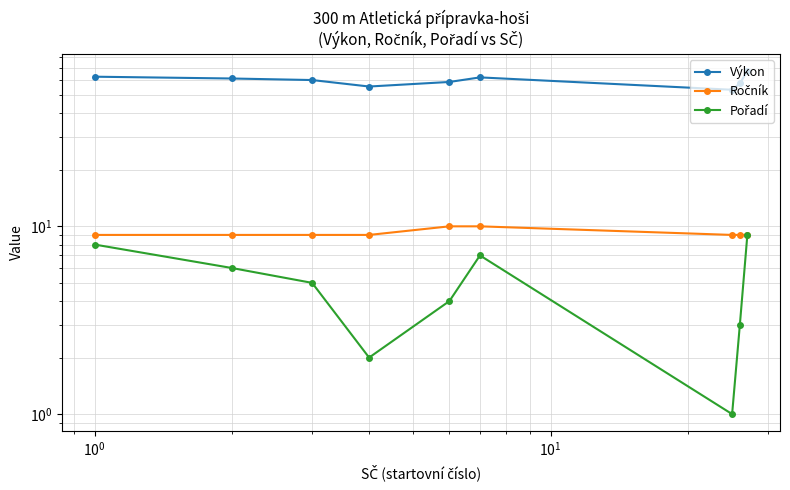

Which series has the widest spread of values?

Výkon